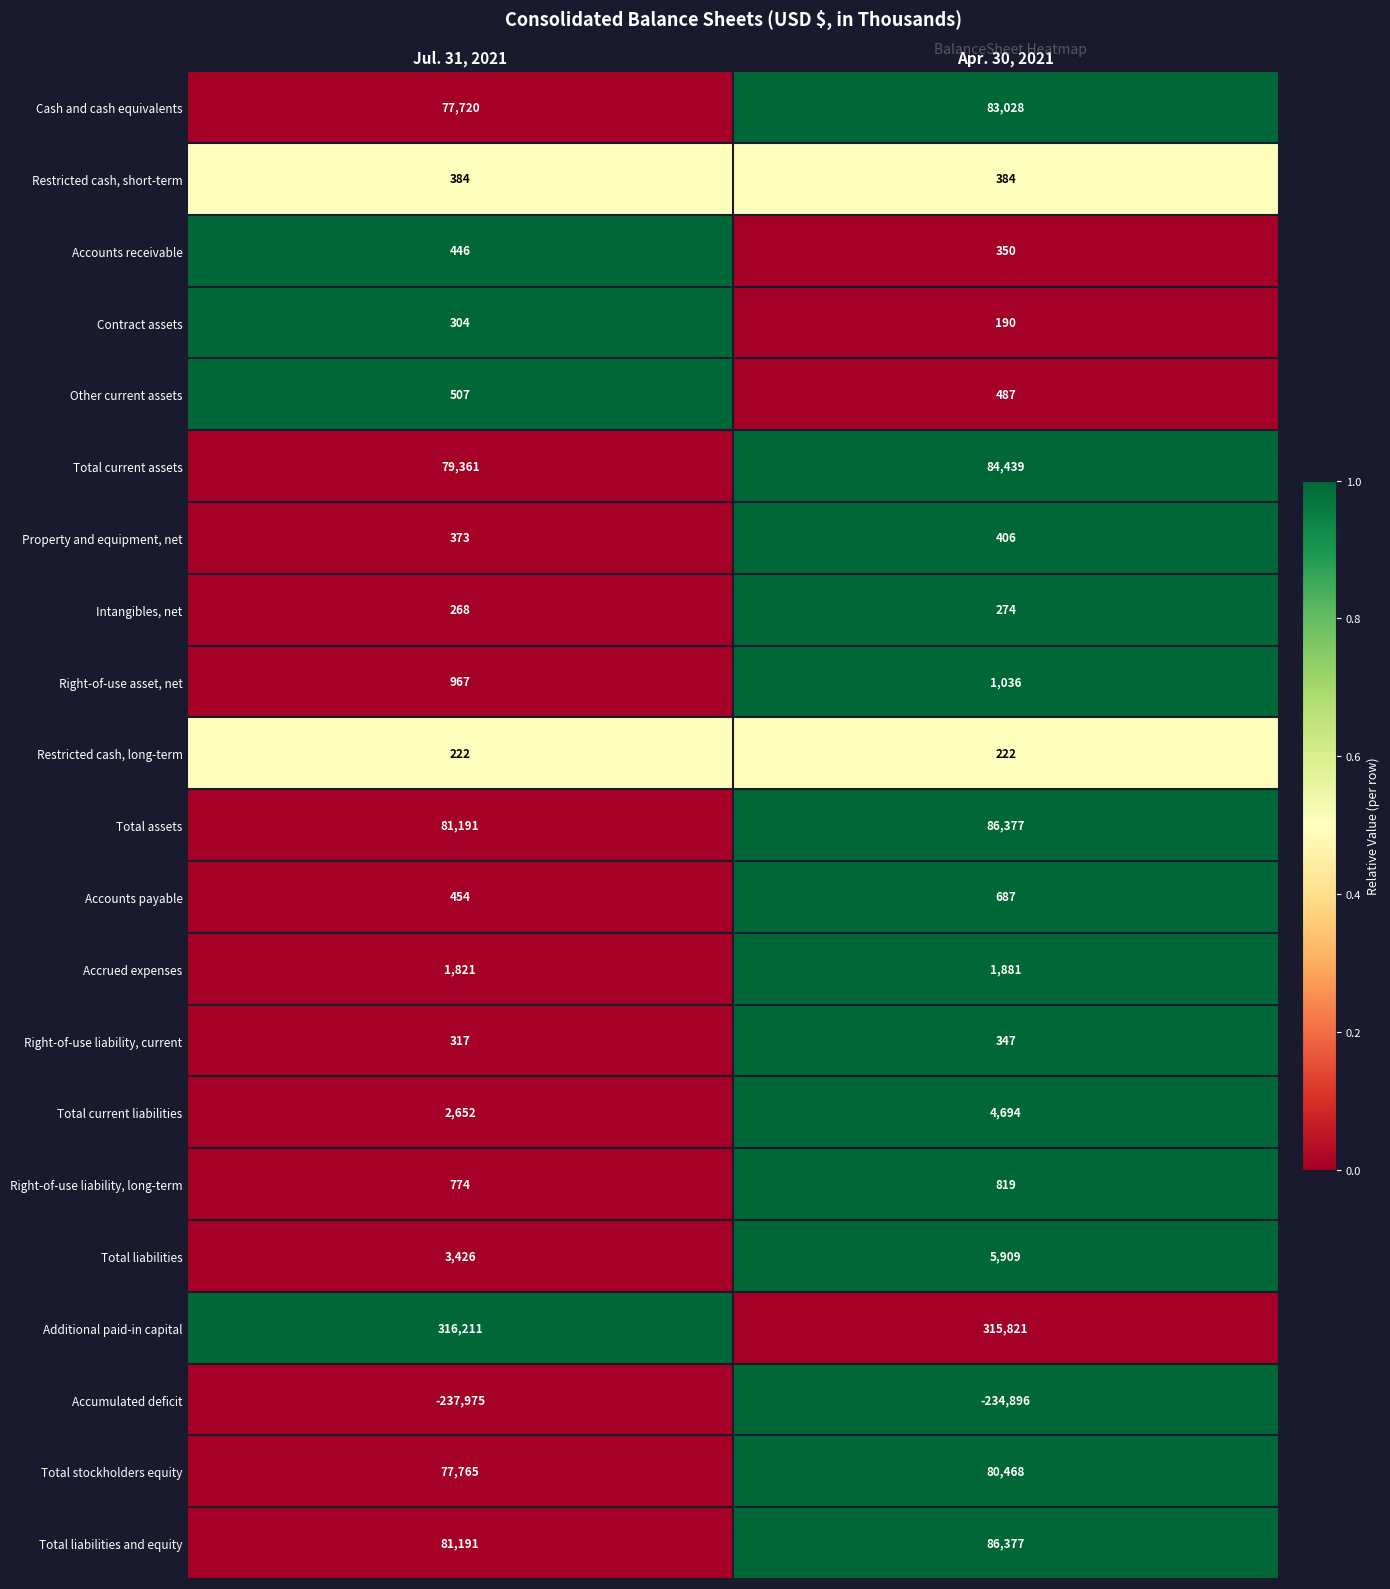

Between Jul. 31, 2021 and Apr. 30, 2021, which series saw the biggest shift?

Cash and cash equivalents